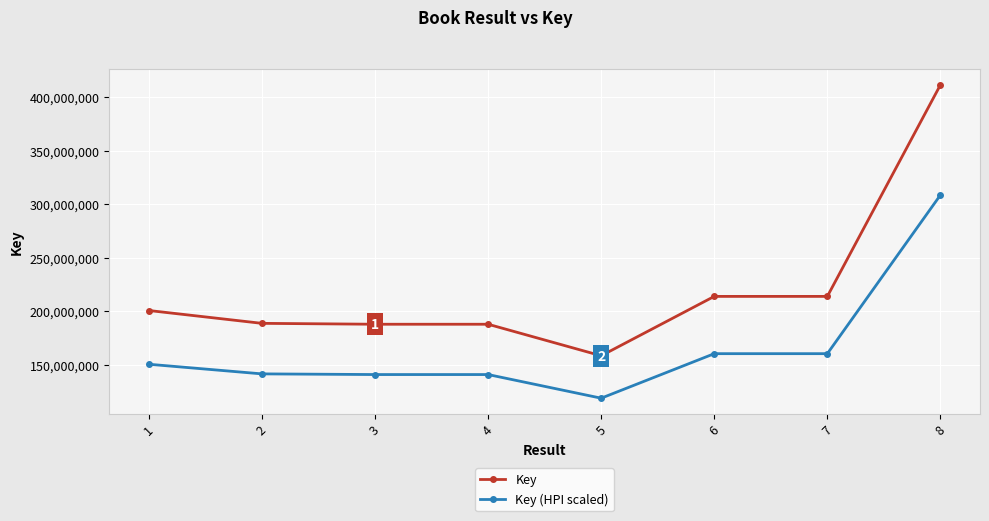

Which category has the lowest value in the Key series?

5